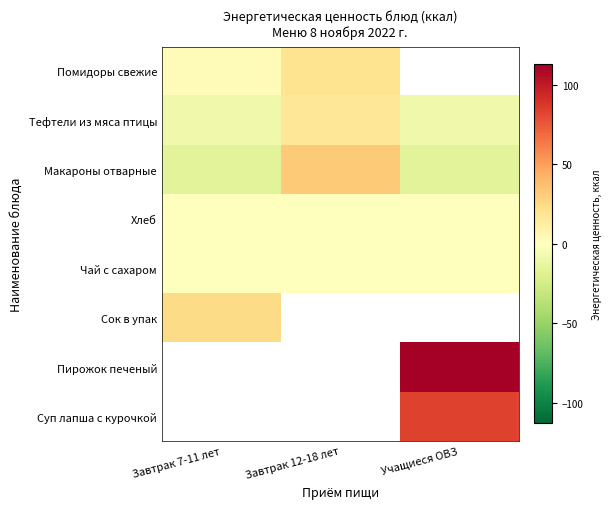

How many values in Макароны отварные are below zero?

2